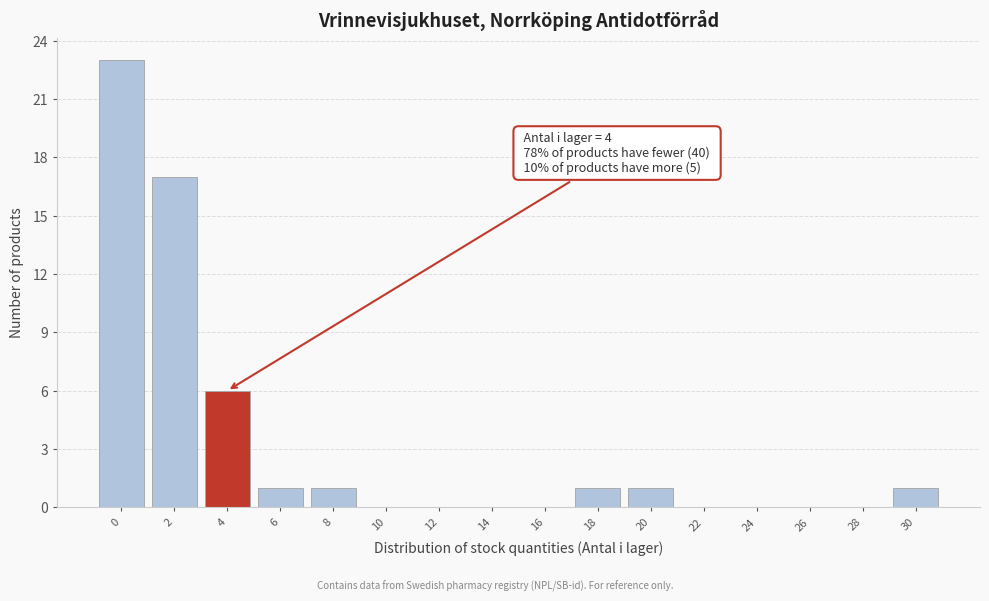

Reading left to right, what are all the values shown in this chart?

0=23	2=17	4=6	6=1	8=1	10=0	12=0	14=0	16=0	18=1	20=1	22=0	24=0	26=0	28=0	30=1